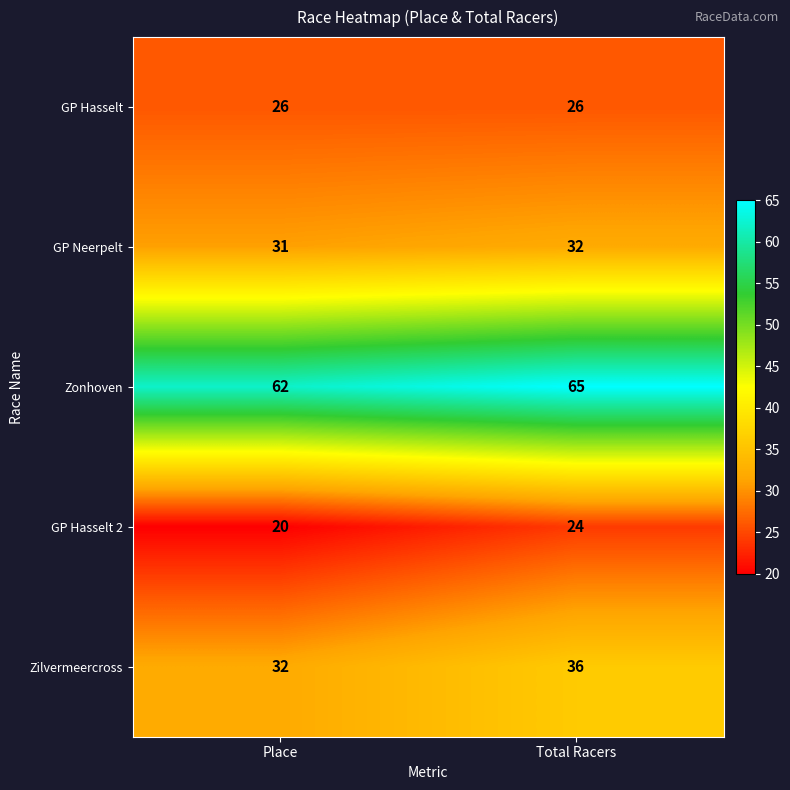

What is the sum of the GP Hasselt 2 values at Total Racers and Place?

44